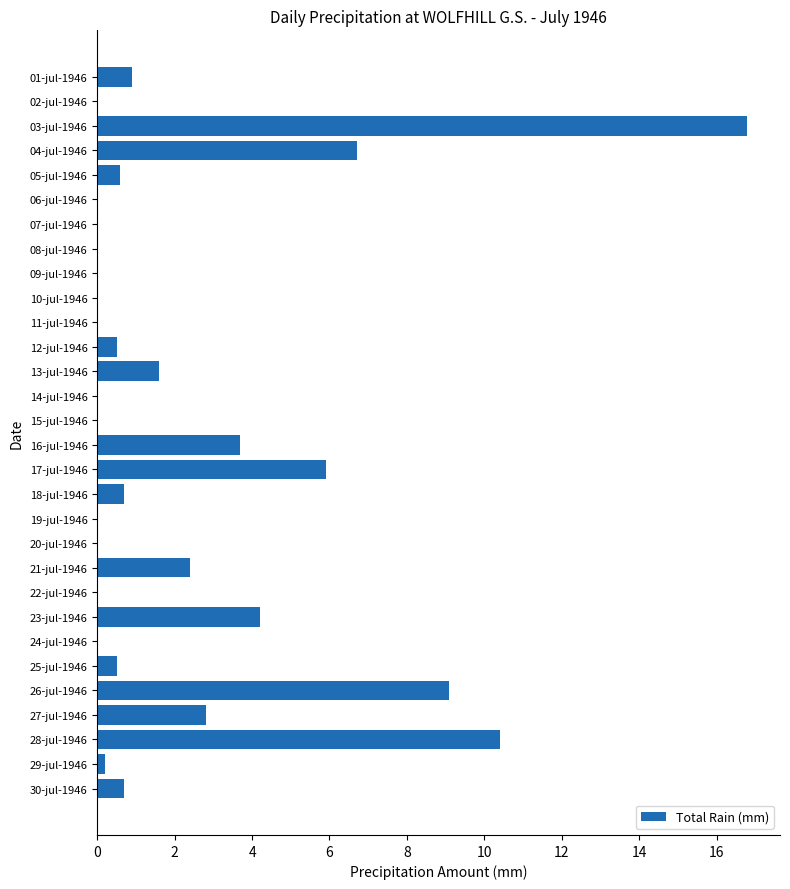

What is the greatest value displayed?

16.8